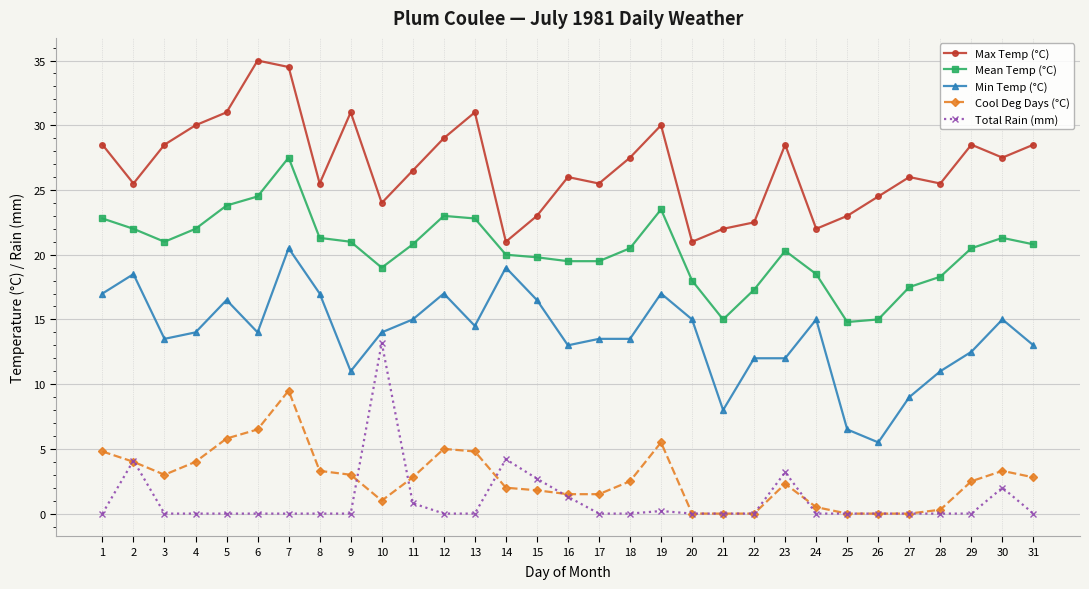

The Mean Temp (°C) series shows 38.0 at 12. True or false?

False